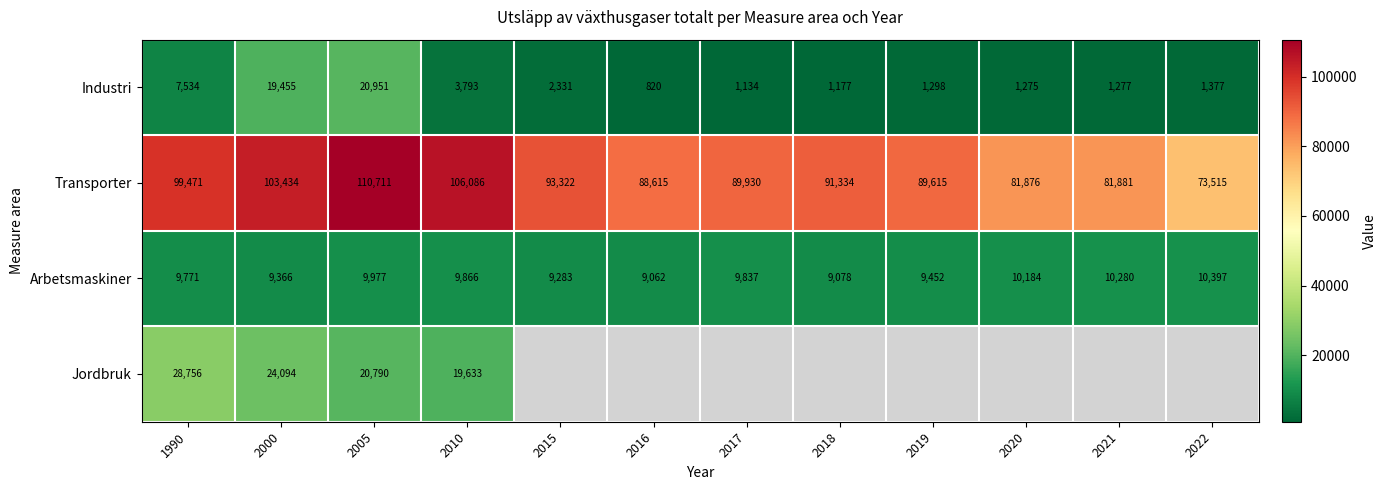

True or false: Transporter has a value of 196666.8 at 2005.

False